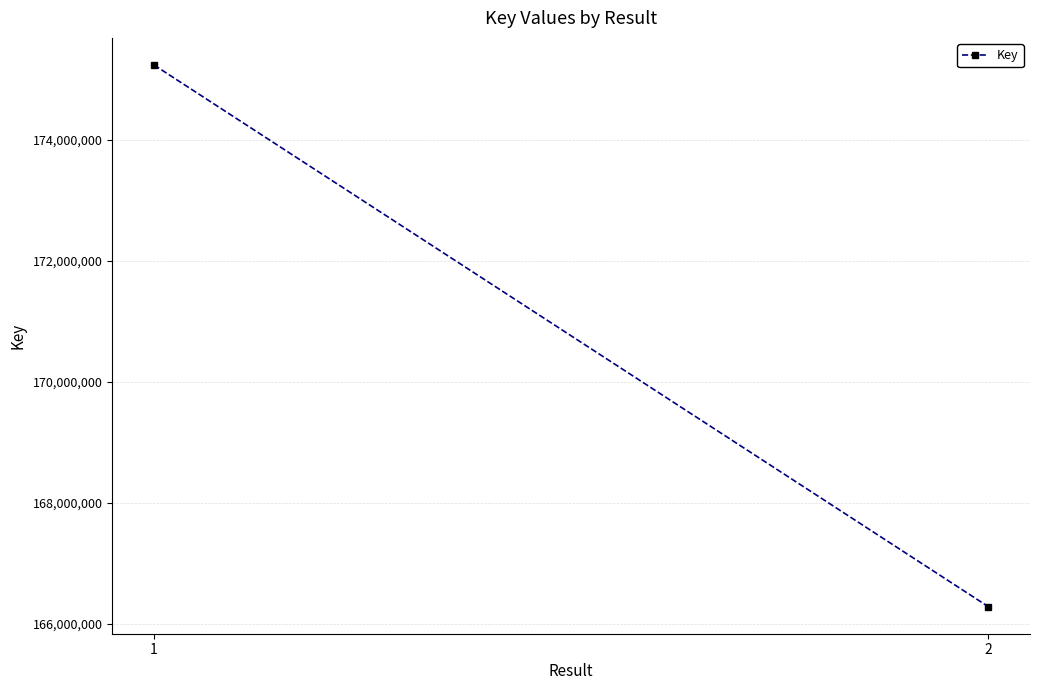

How many lines are shown in the chart?

1